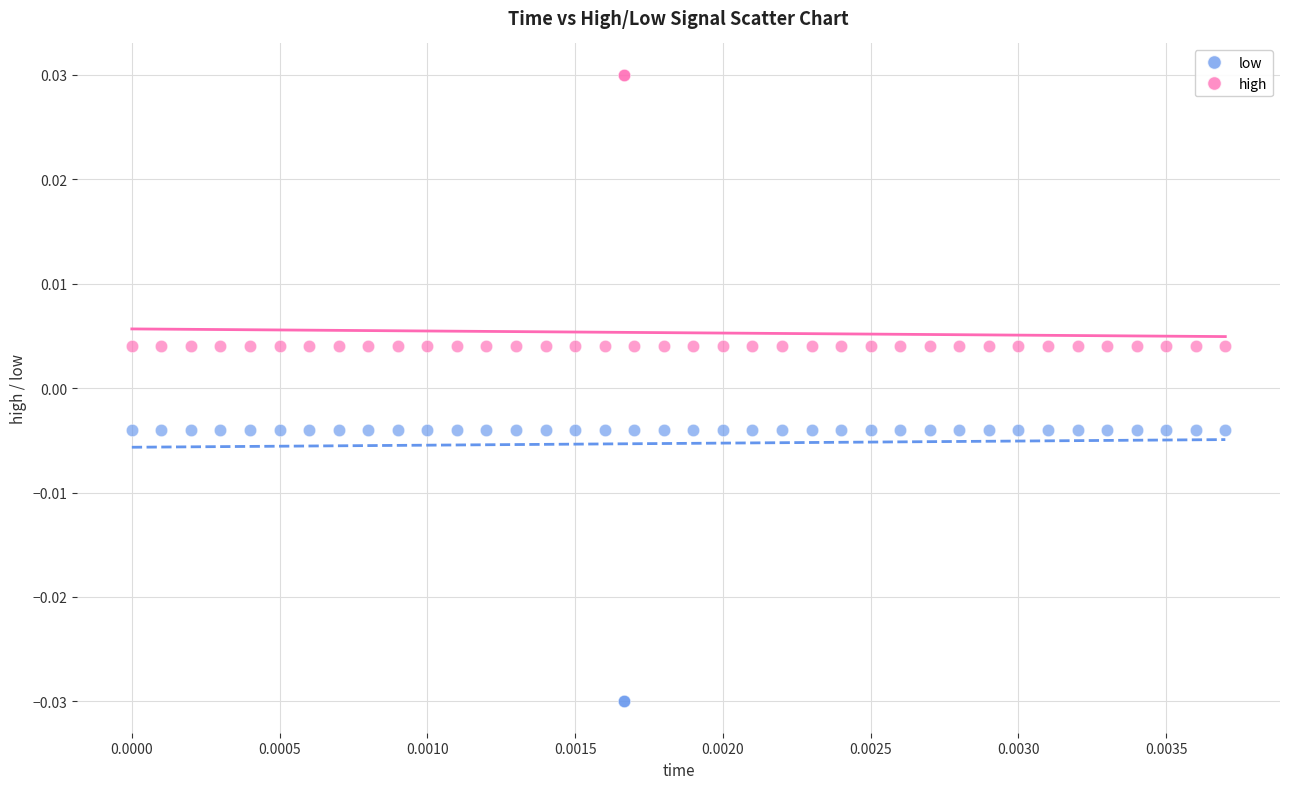

Which series contains the lowest Y value?

low